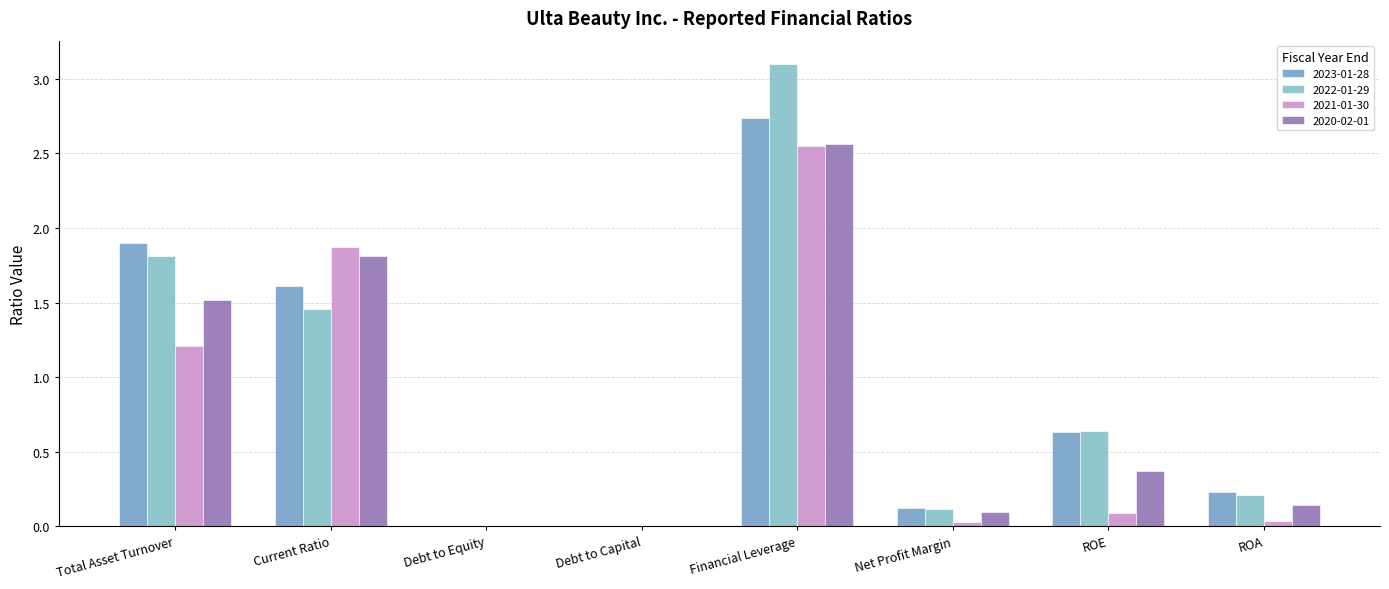

Reading left to right, what are all the values shown in this chart?

2023-01-28: Total Asset Turnover=1.9	Current Ratio=1.6	Debt to Equity=0.0	Debt to Capital=0.0	Financial Leverage=2.7	Net Profit Margin=0.1	ROE=0.6	ROA=0.2
2022-01-29: Total Asset Turnover=1.8	Current Ratio=1.5	Debt to Equity=0.0	Debt to Capital=0.0	Financial Leverage=3.1	Net Profit Margin=0.1	ROE=0.6	ROA=0.2
2021-01-30: Total Asset Turnover=1.2	Current Ratio=1.9	Debt to Equity=0.0	Debt to Capital=0.0	Financial Leverage=2.5	Net Profit Margin=0.0	ROE=0.1	ROA=0.0
2020-02-01: Total Asset Turnover=1.5	Current Ratio=1.8	Debt to Equity=0.0	Debt to Capital=0.0	Financial Leverage=2.6	Net Profit Margin=0.1	ROE=0.4	ROA=0.1